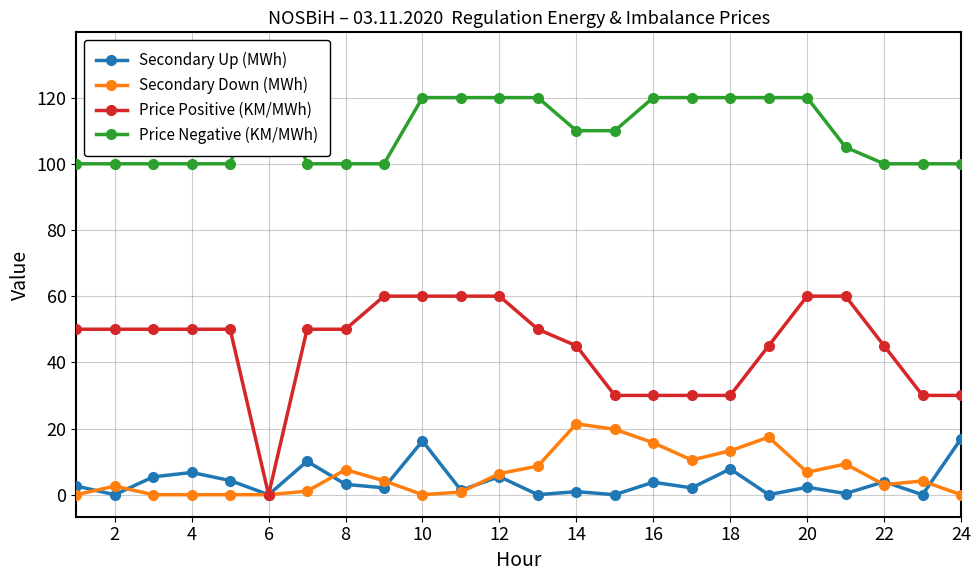

True or false: Secondary Up (MWh) and Price Negative (KM/MWh) intersect in this chart.

False